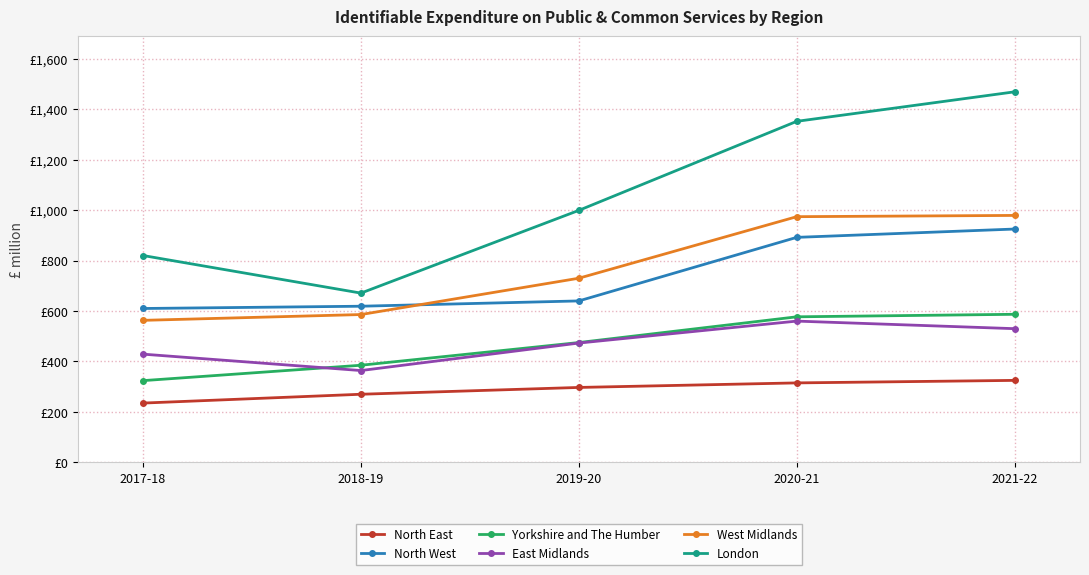

What is the lowest value of the Yorkshire and The Humber series?

324